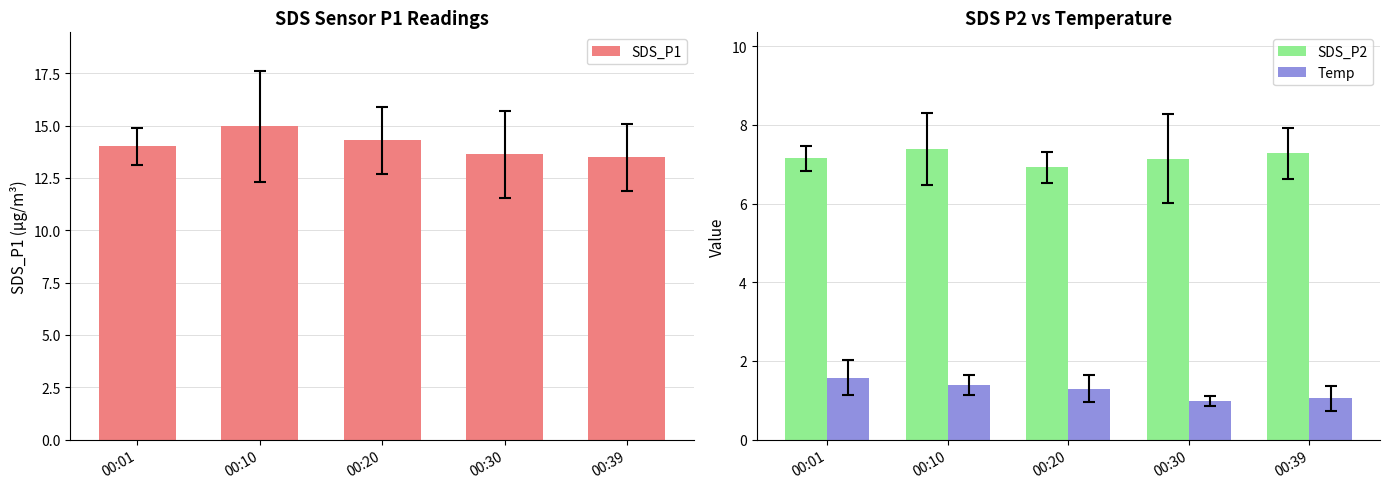

What is the sum of all SDS_P2 values?

35.9